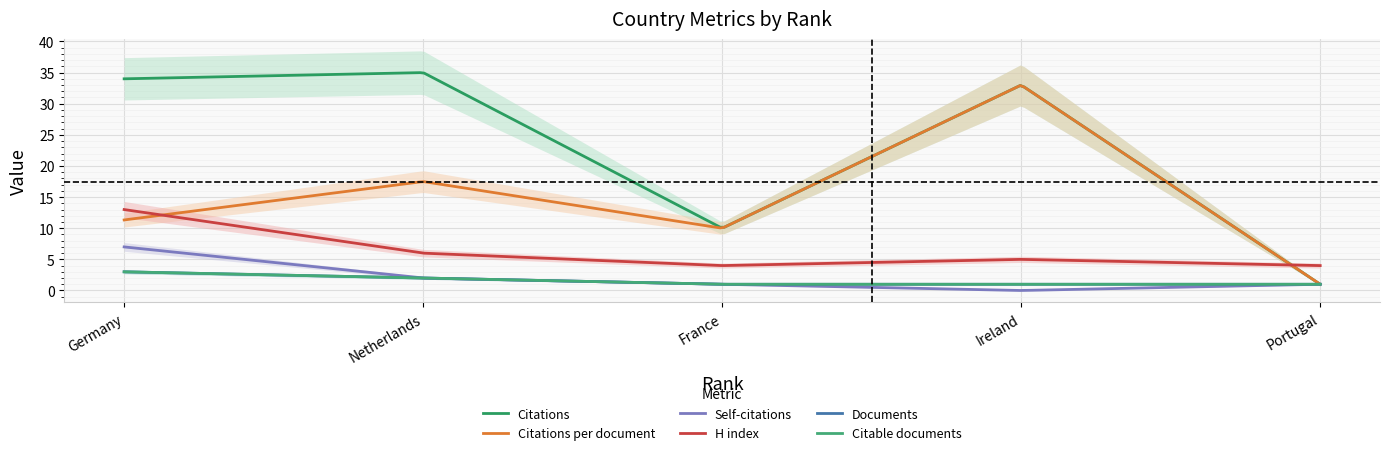

What is the value of the Citations per document point at the 1st from the left?

11.3